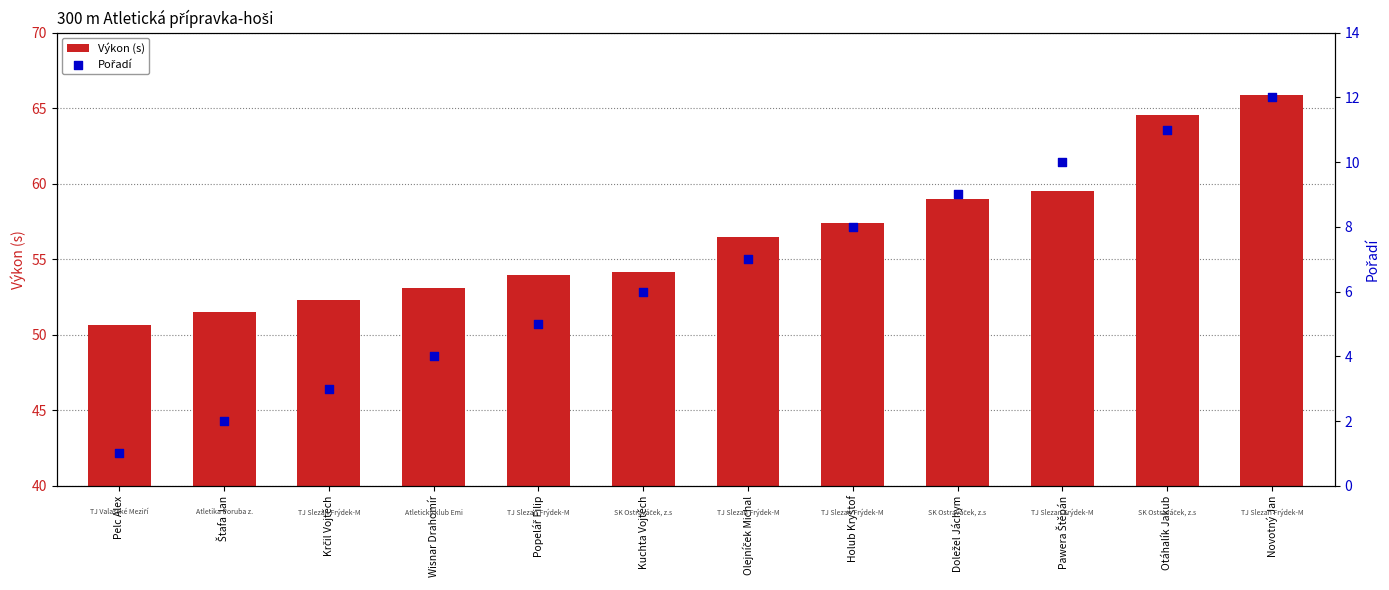

Which series has the widest spread of Y values?

Výkon (s)